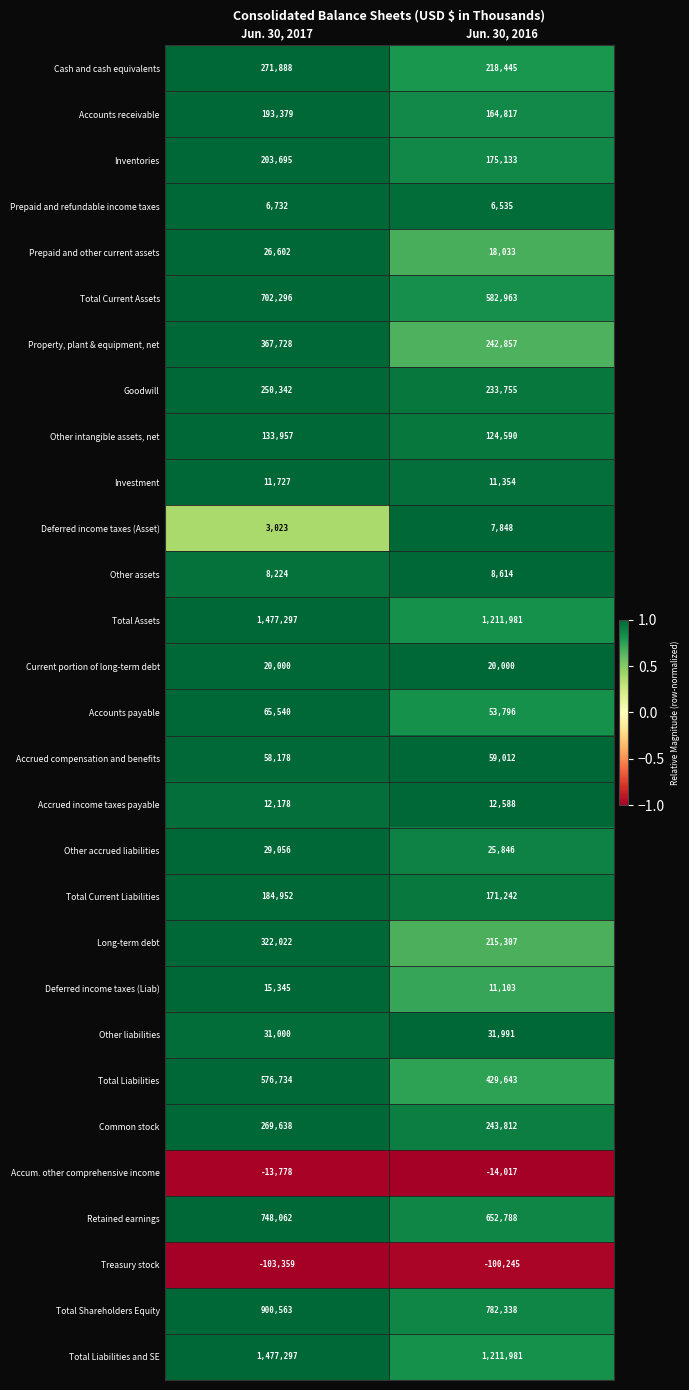

Rank the categories by Investment value from lowest to highest.

Jun. 30, 2016, Jun. 30, 2017